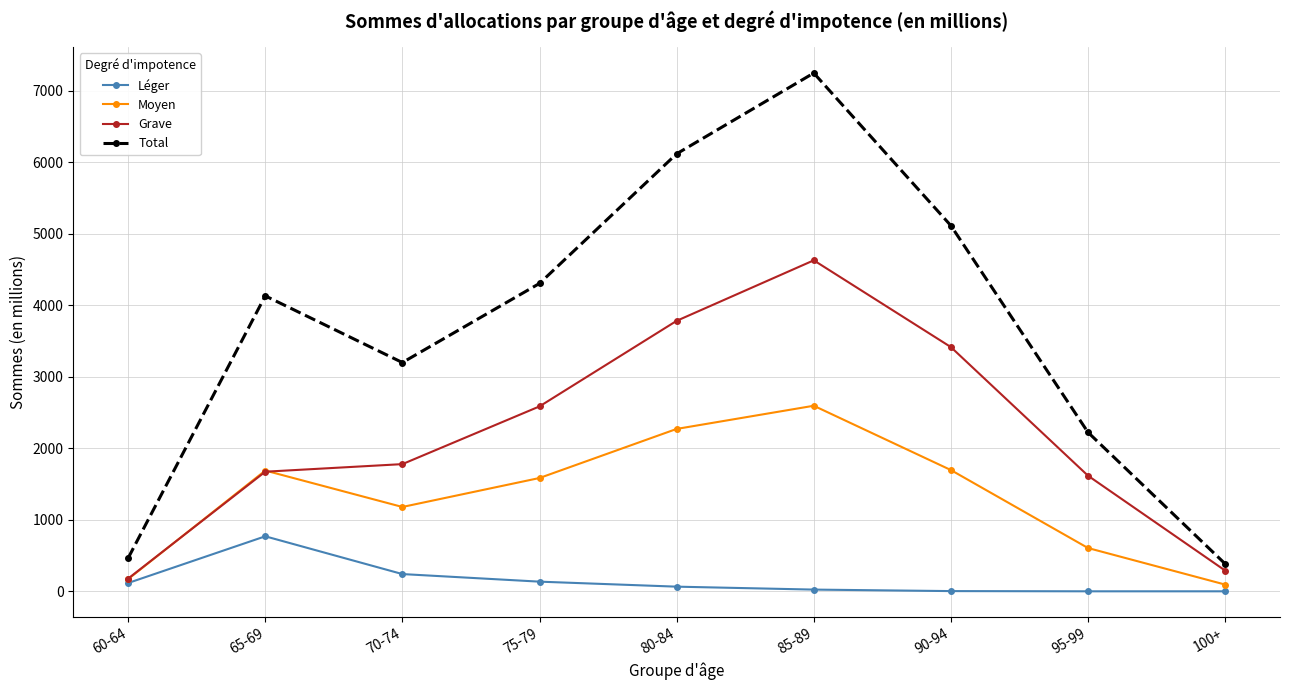

Which series changed the most between 60-64 and 65-69?

Total